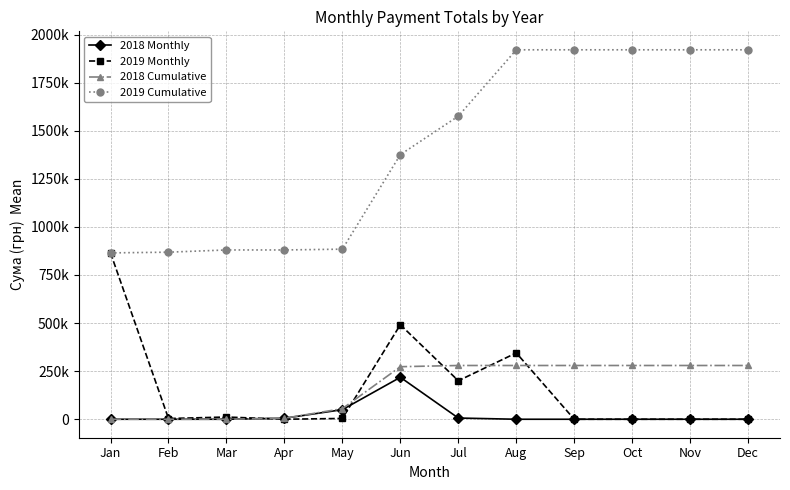

What is the difference between the 2018 Monthly values at May and Jun?

168214.4